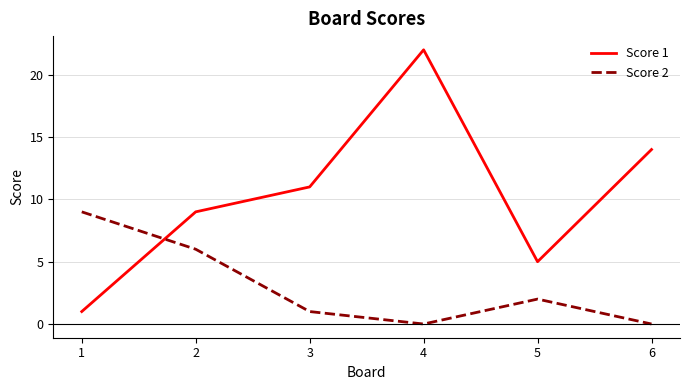

Where is the first local maximum for Score 2?

5